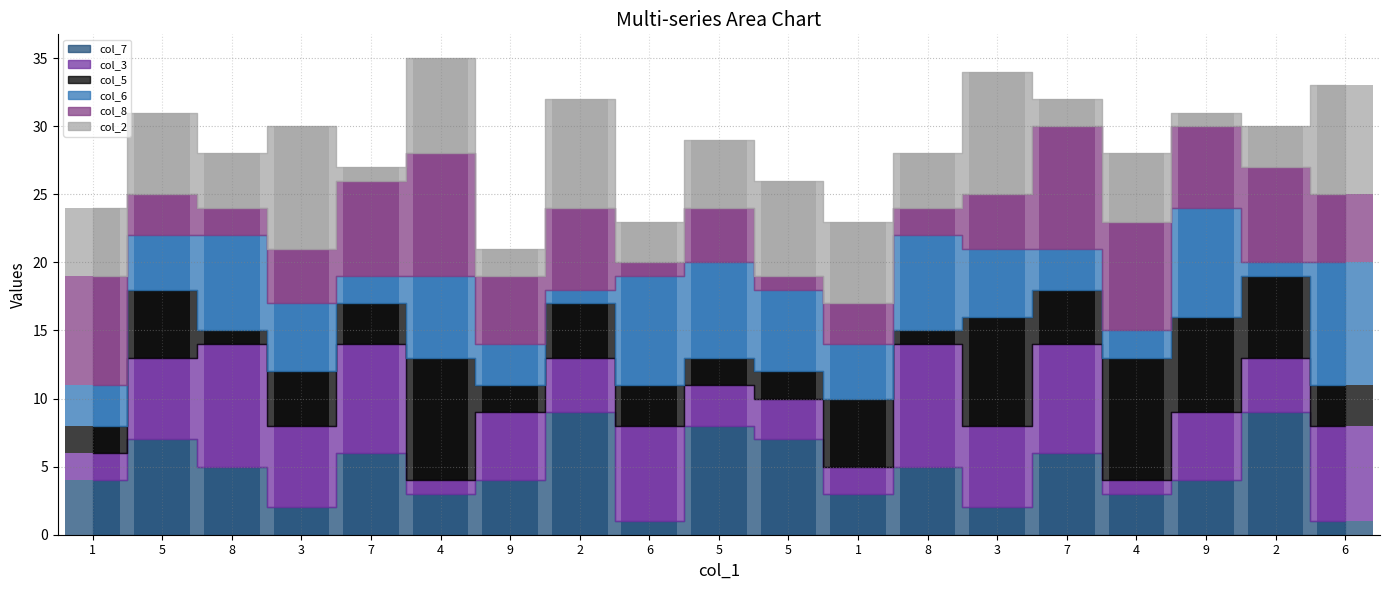

What is the greatest value displayed?

9